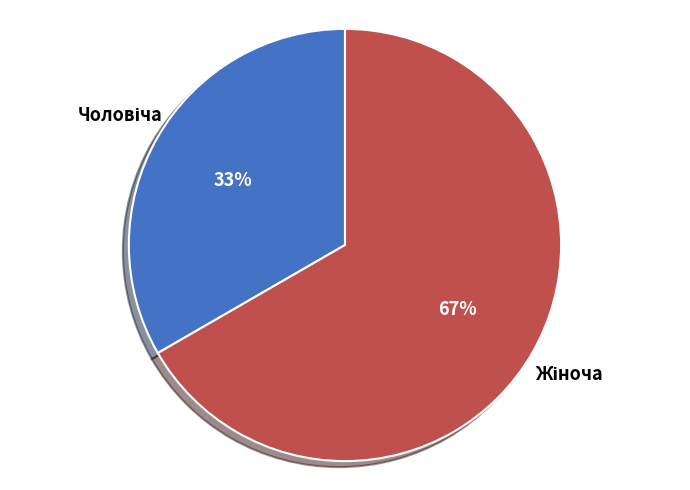

Is there any slice that represents more than half of the pie?

Yes